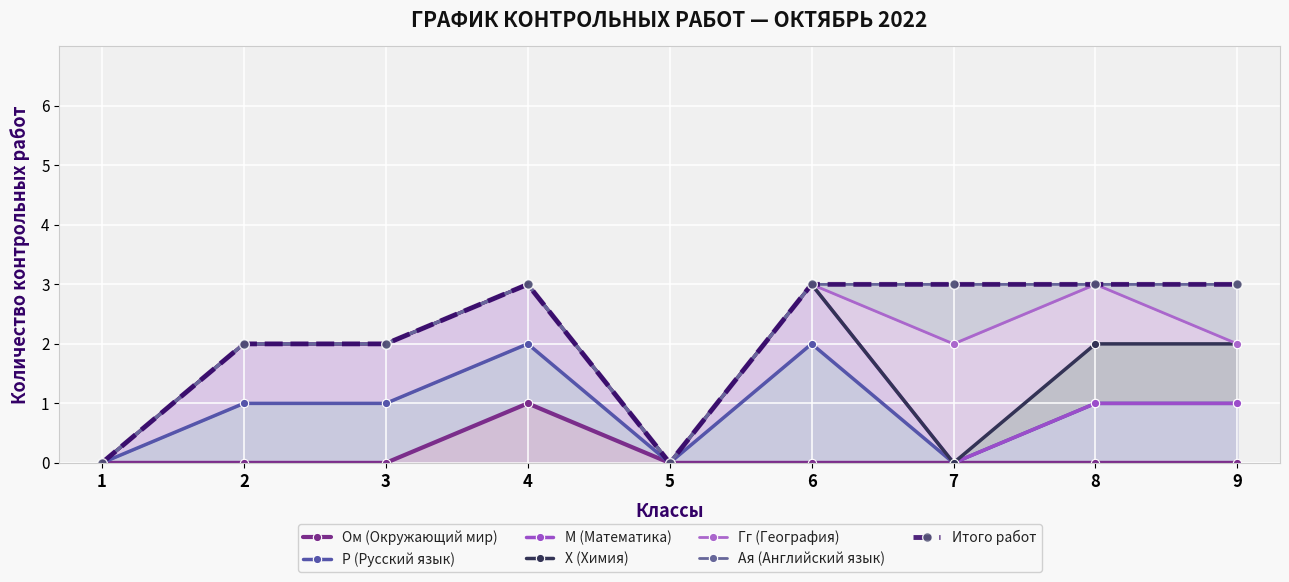

How many interior local valleys does the Р (Русский язык) series have?

2